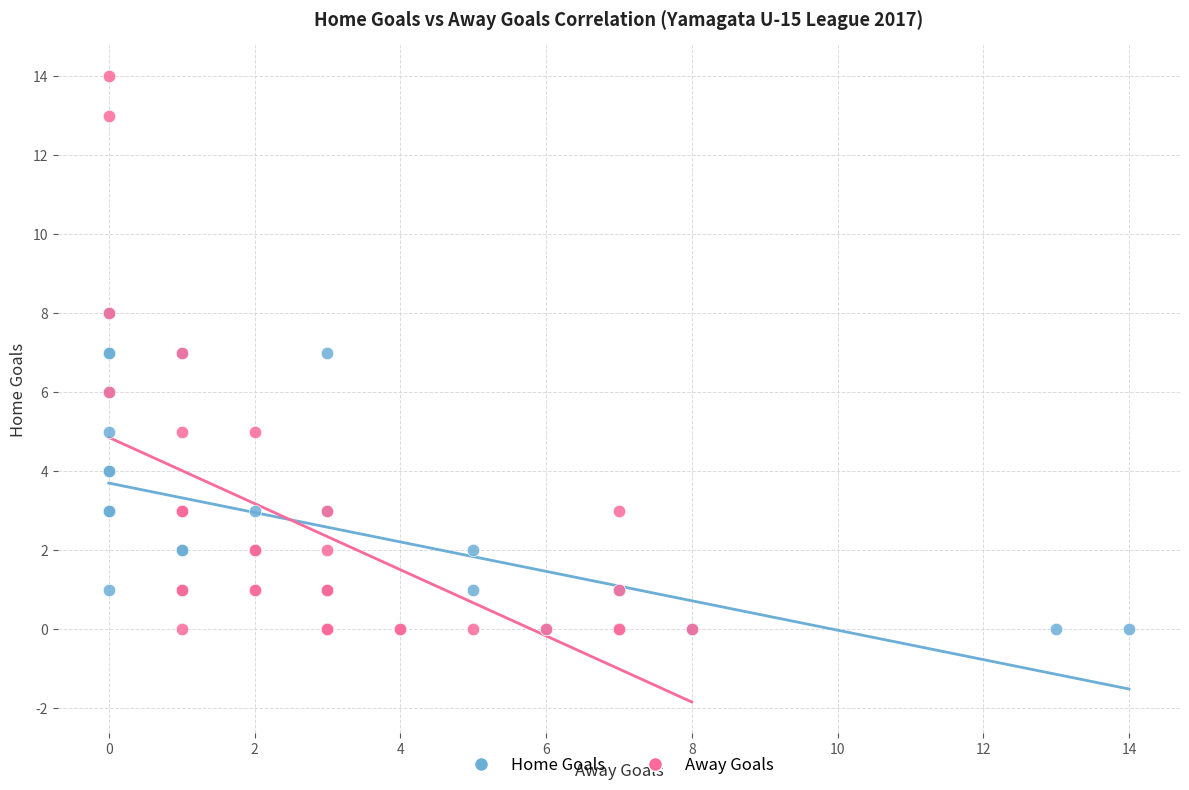

Which series has the widest spread of Y values?

Away Goals